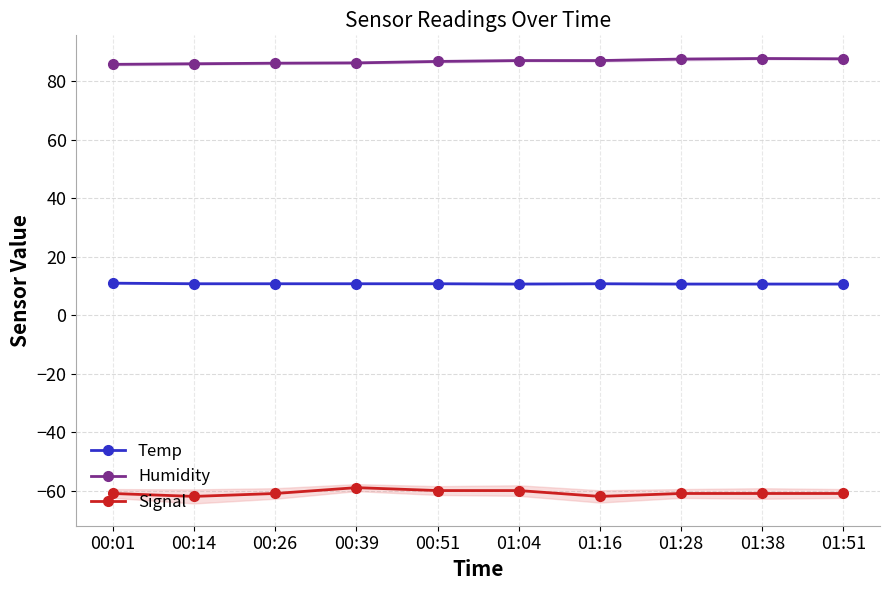

True or false: Temp has a value of 10.6 at 01:28.

True